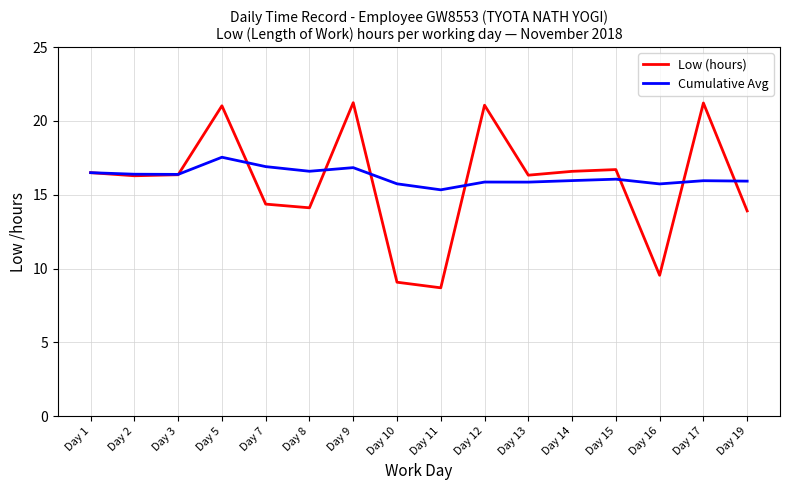

Rank the series by their average value, from lowest to highest.

Low (hours), Cumulative Avg